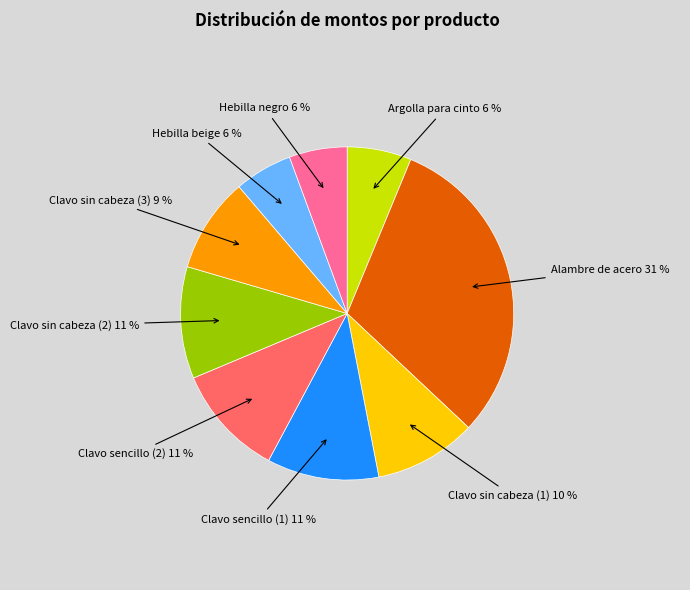

Is the sum of Clavo sin cabeza (2) 11 % and Hebilla negro 6 % greater than half?

No